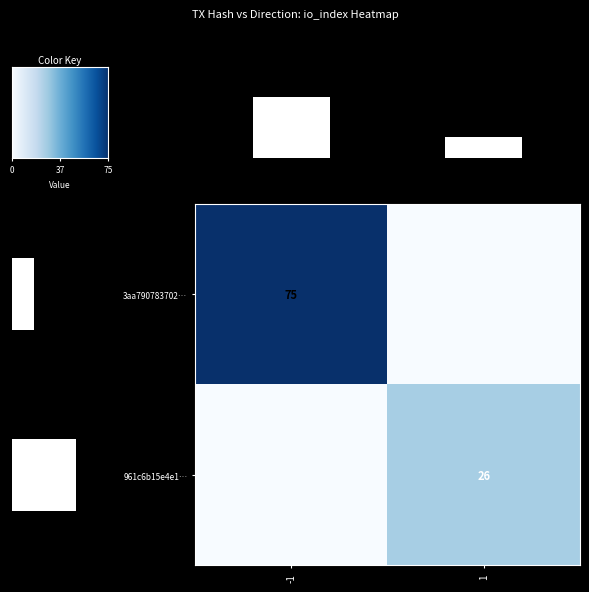

The value of 3aa790783702… at -1 is 129. True or false?

False